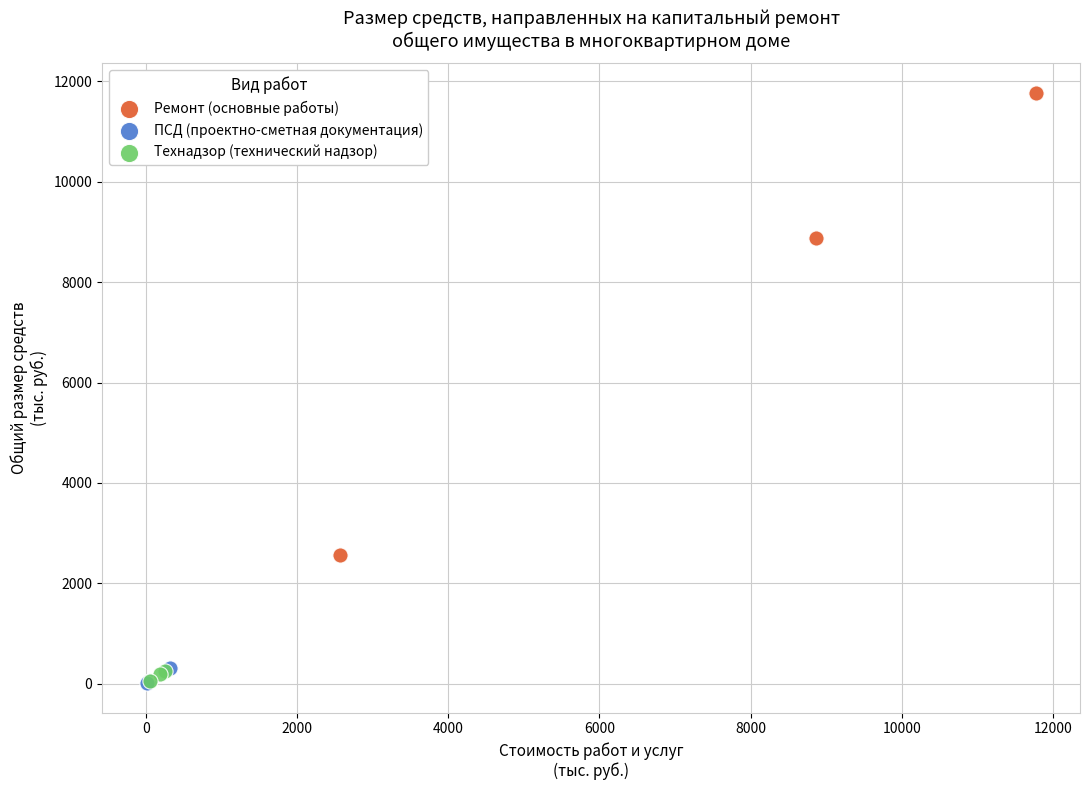

Which series reaches the maximum Y coordinate?

Ремонт (основные работы)